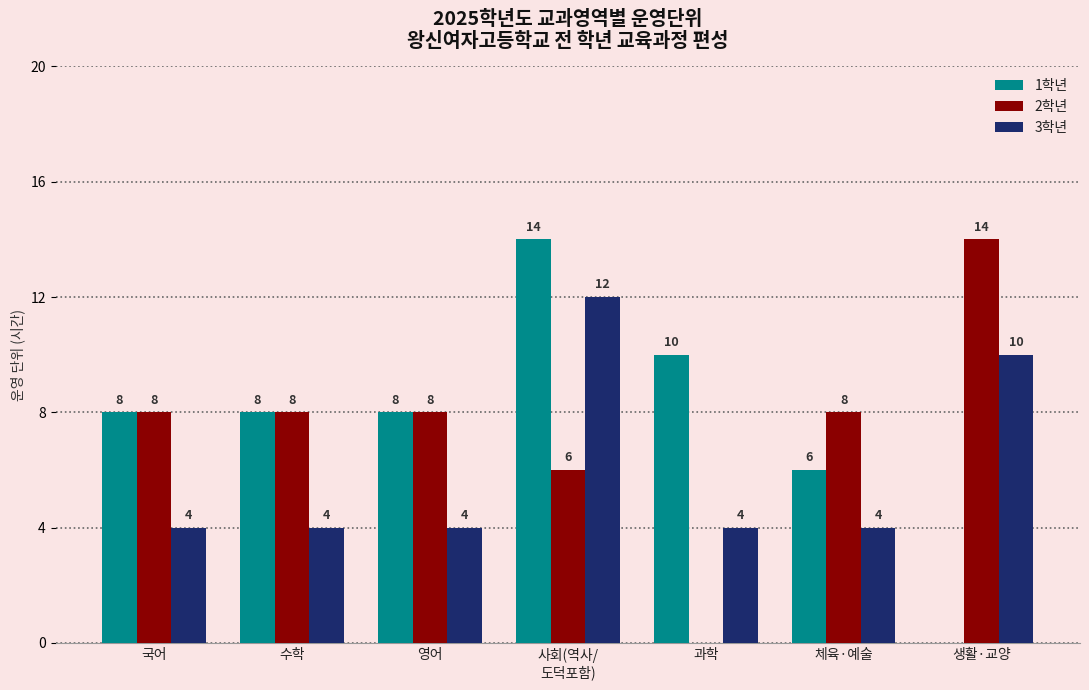

Reading left to right, transcribe all the data shown in this chart.

1학년: 국어=8	수학=8	영어=8	사회(역사/
도덕포함)=14	과학=10	체육·예술=6	생활·교양=0
2학년: 국어=8	수학=8	영어=8	사회(역사/
도덕포함)=6	과학=0	체육·예술=8	생활·교양=14
3학년: 국어=4	수학=4	영어=4	사회(역사/
도덕포함)=12	과학=4	체육·예술=4	생활·교양=10